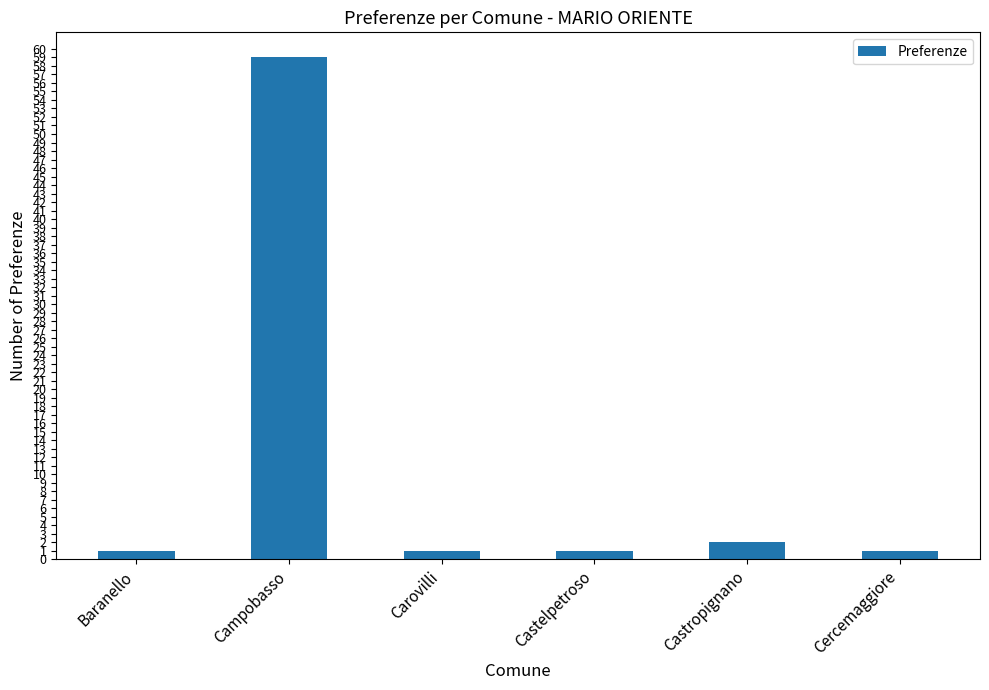

What is the difference between the maximum and minimum values?

58